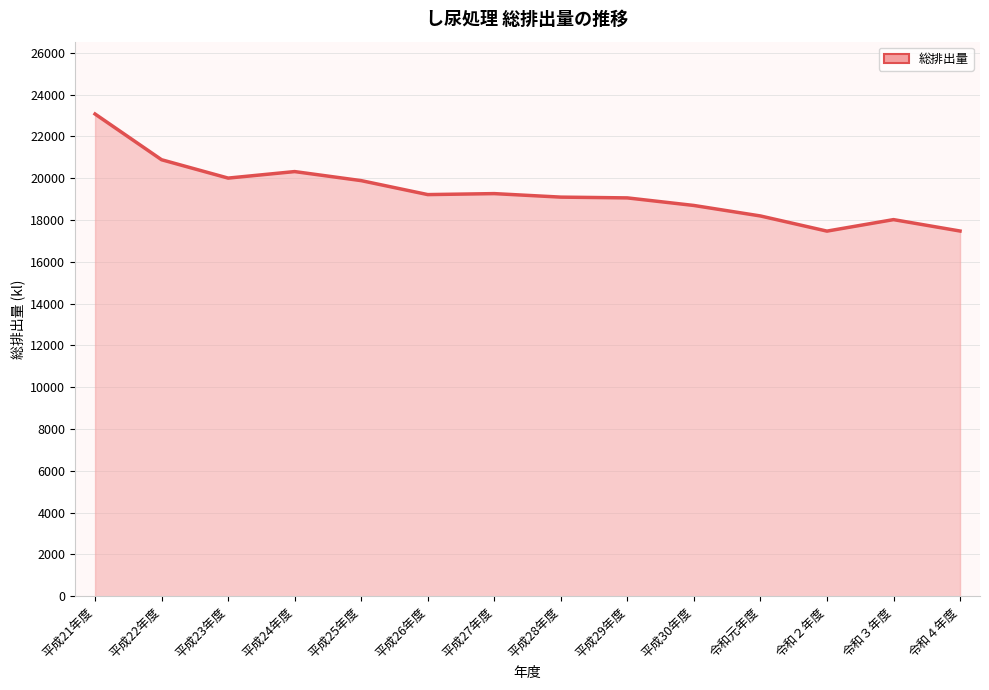

Which has a higher value, 平成22年度 or 令和３年度?

平成22年度